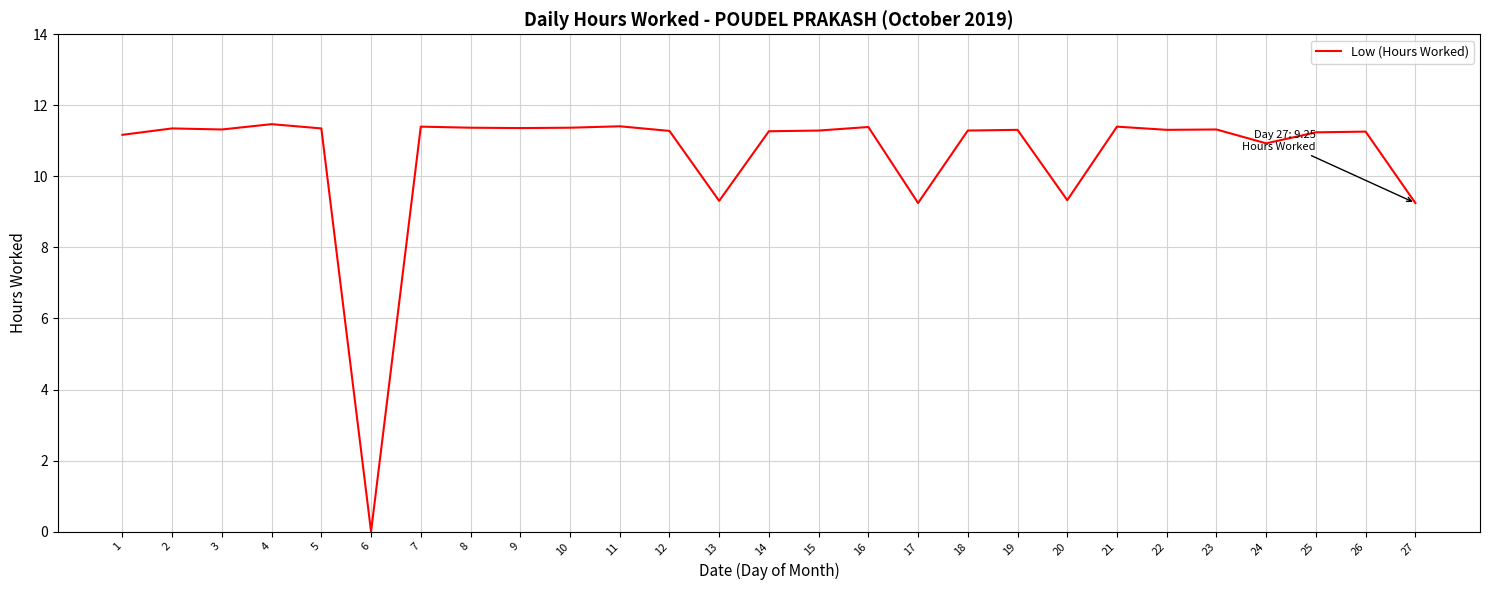

What is the difference between the values at 14 and 27?

2.0